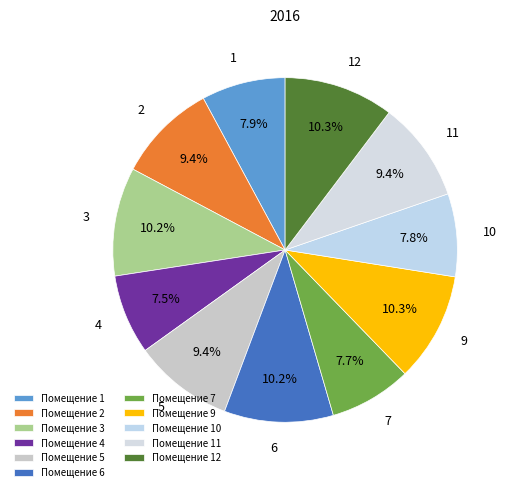

What percentage is the 5 slice, to the nearest percent?

9%